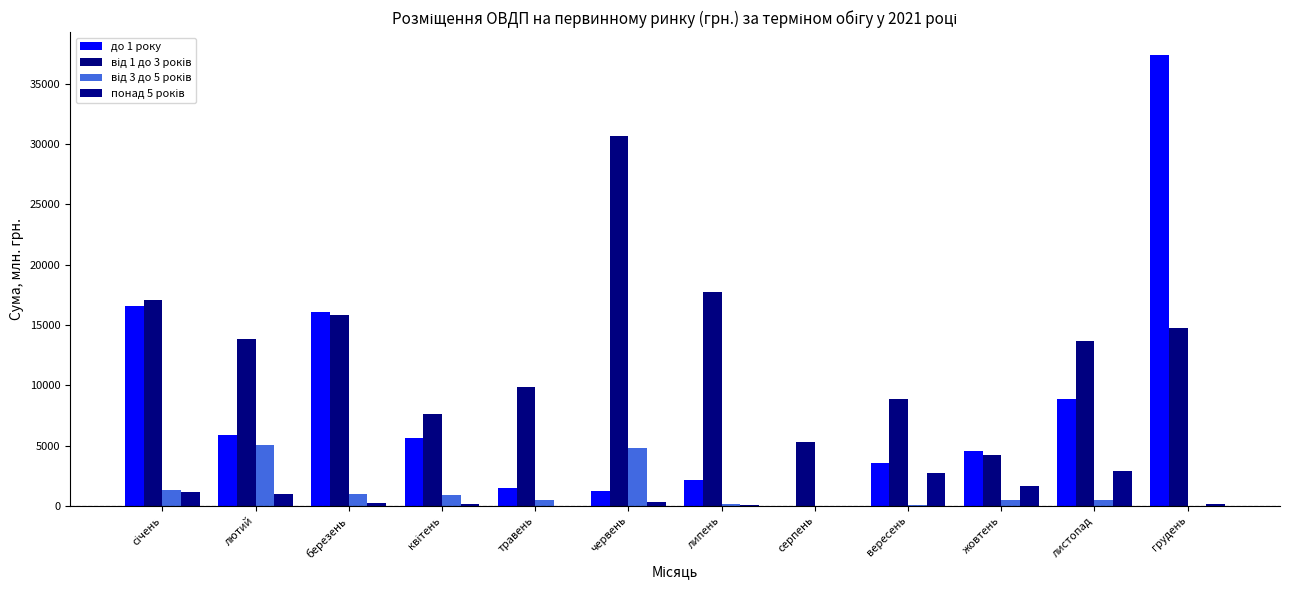

What is the greatest value displayed?

37424.4